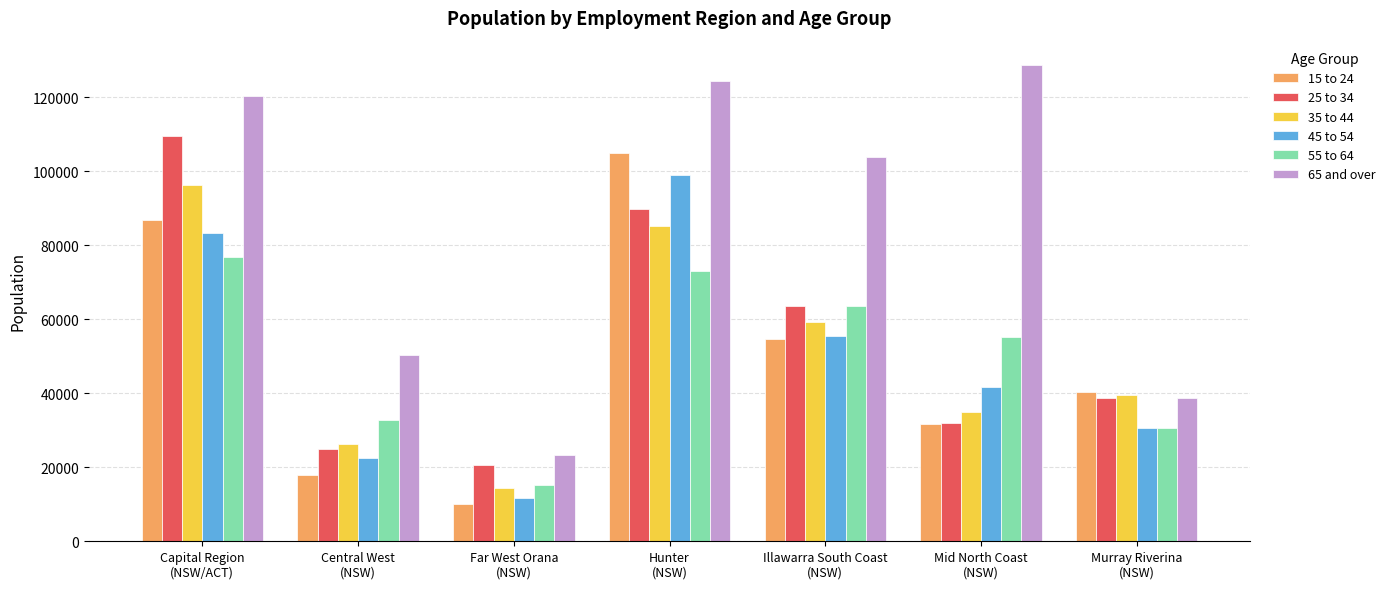

What is the label of the 5th bar from the right?

Far West Orana
(NSW)